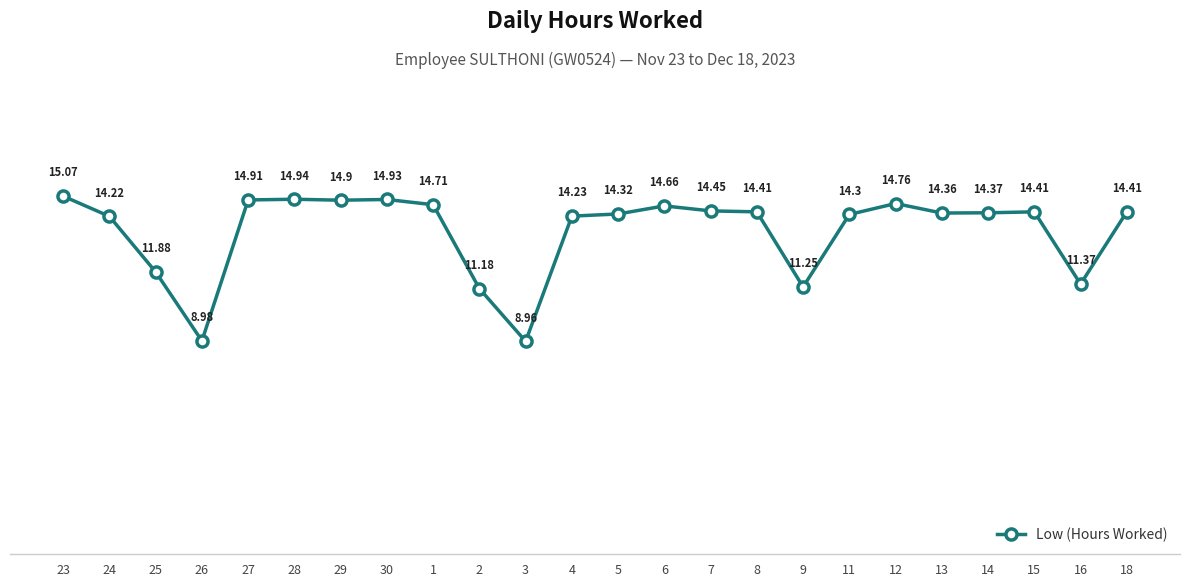

Approximately how many times larger is the value at 26 compared to 12?

0.6